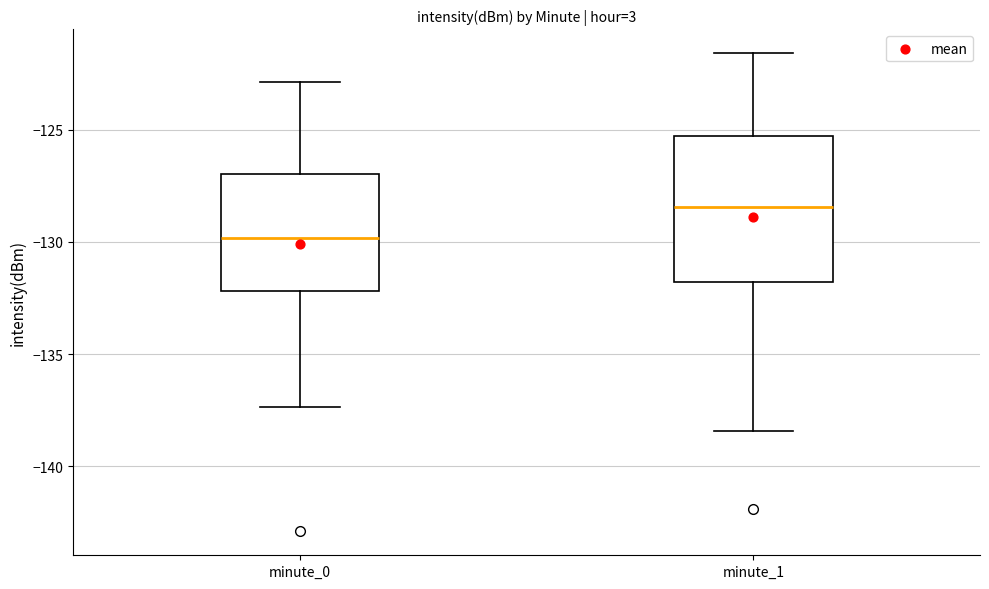

Which box's median line is the highest?

minute_1